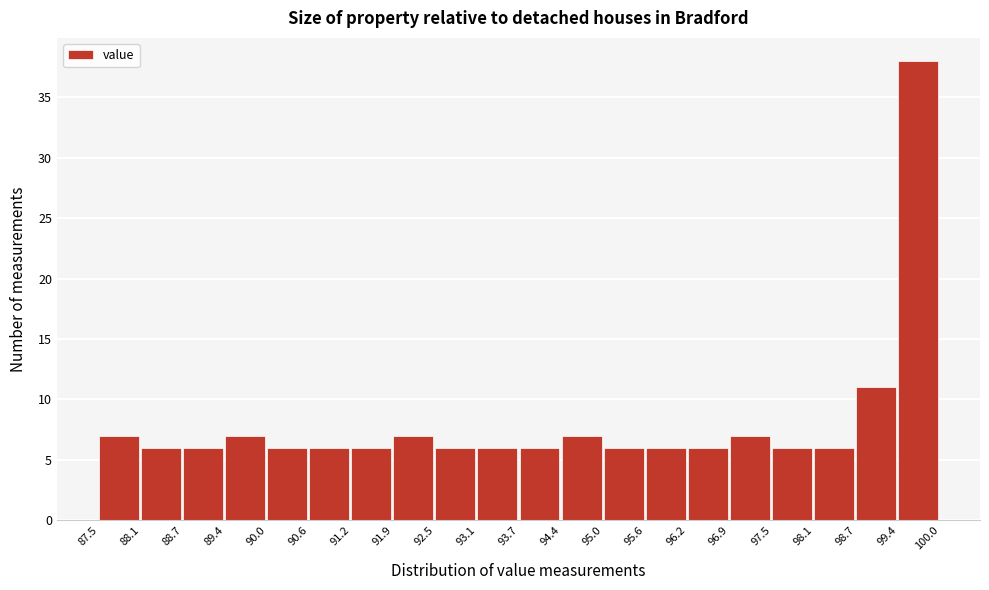

What is the height of the bar covering 96.9 to 97.5 on the x-axis? The values are not printed on the chart, so give them approximately, as read against the axis.

7